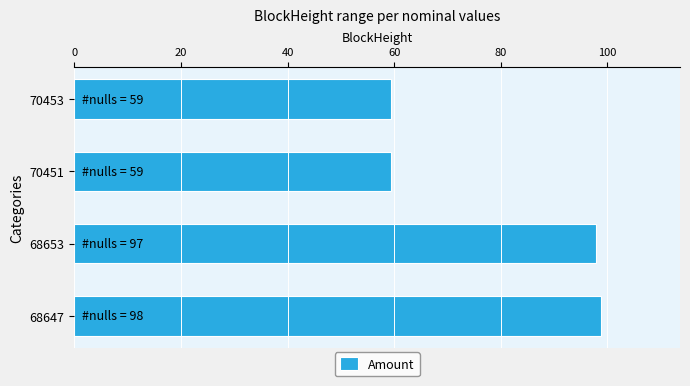

The value at 70451 is 59.4. True or false?

True